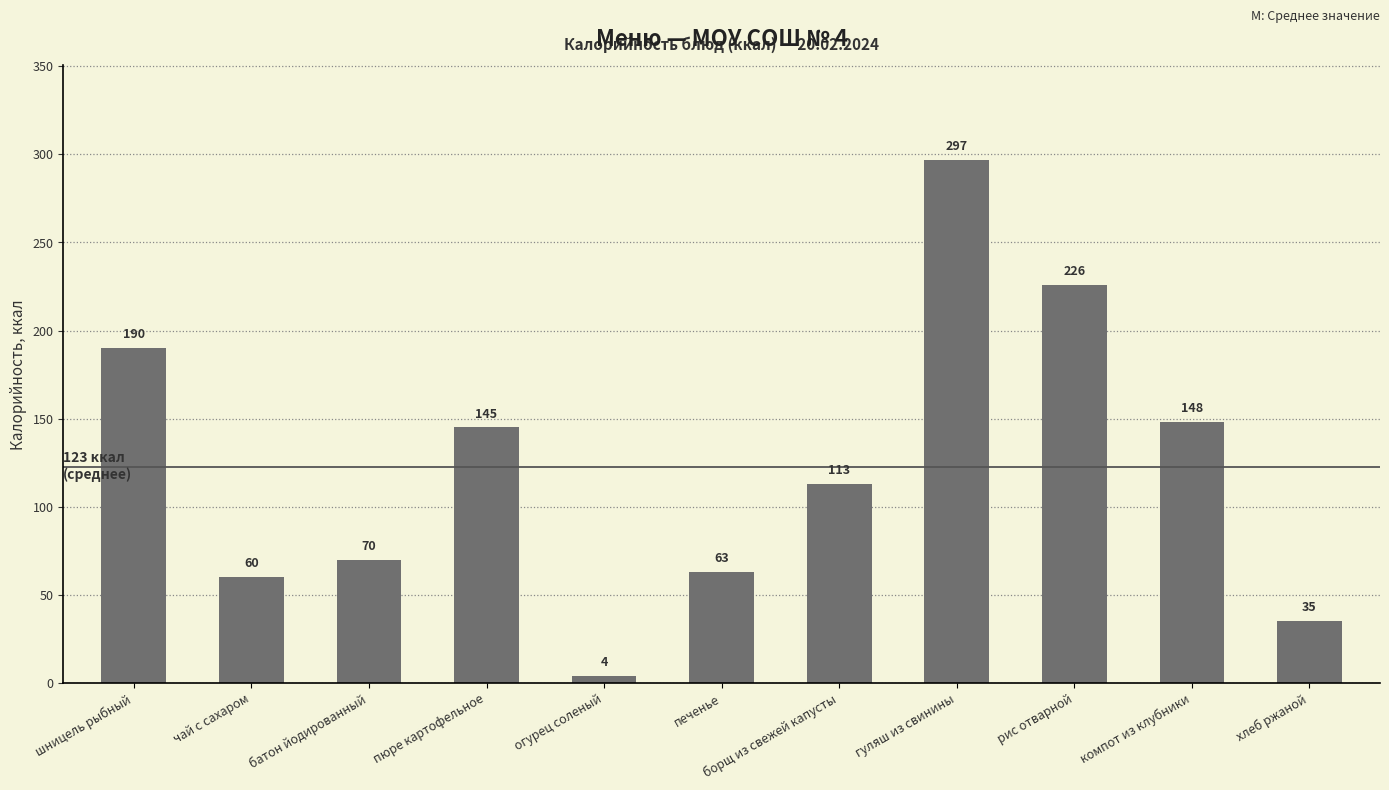

What is the value of the 8th bar from the left?

297